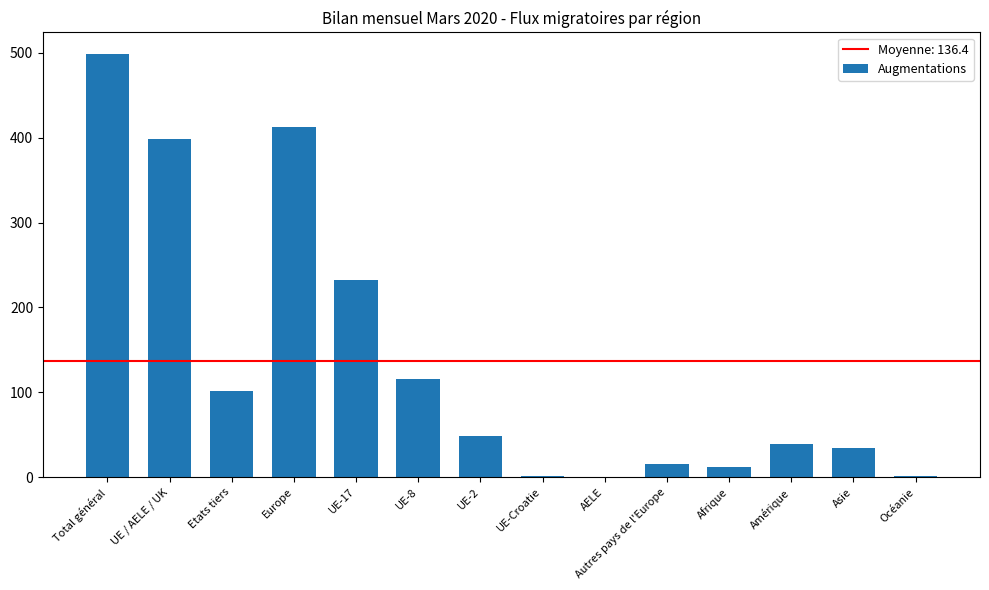

What is the sum of all values?

1910